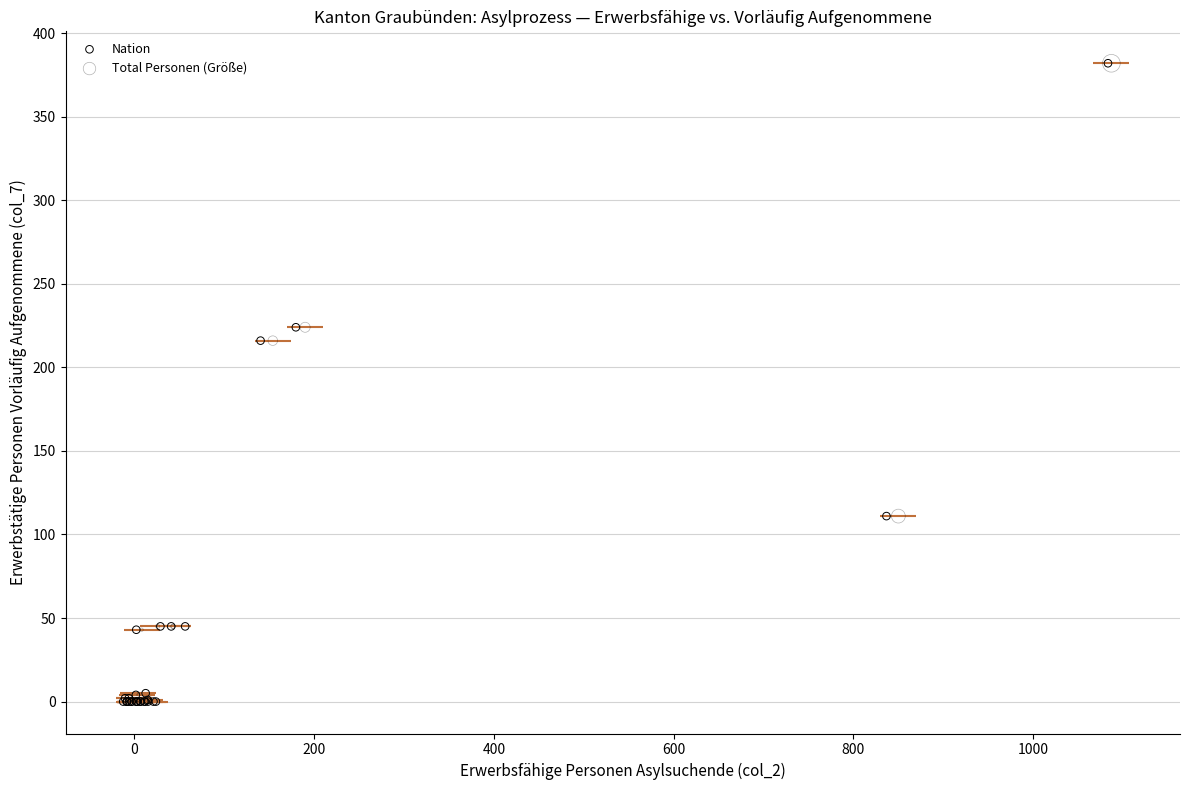

What are all the series names shown in the legend?

Nation, Total Personen (Größe)